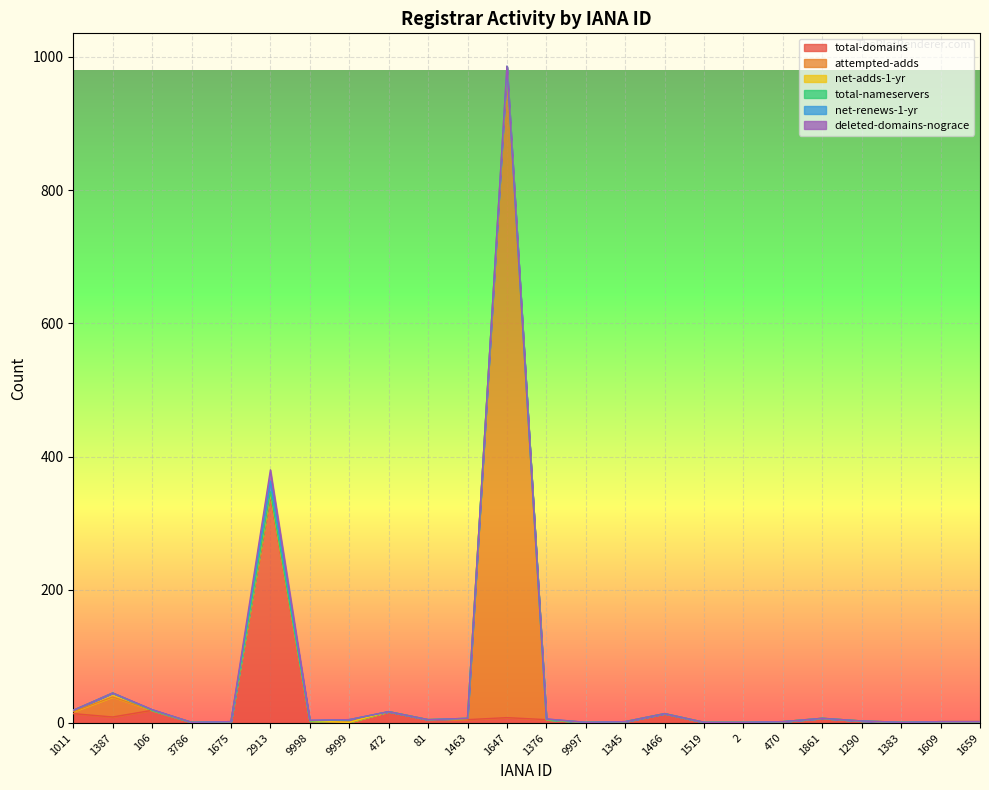

What are all the series names shown in the legend?

total-domains, attempted-adds, net-adds-1-yr, total-nameservers, net-renews-1-yr, deleted-domains-nograce